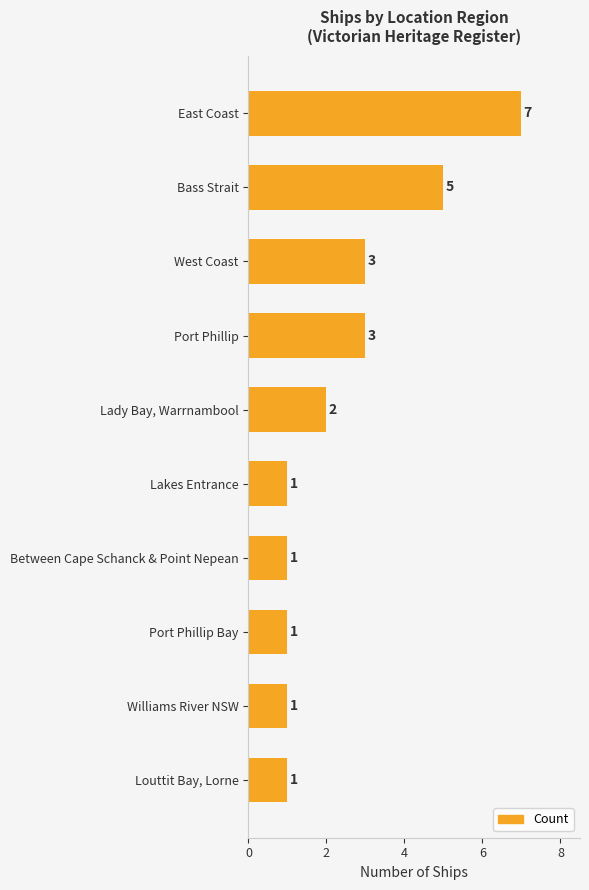

What is the maximum value shown in the chart?

7